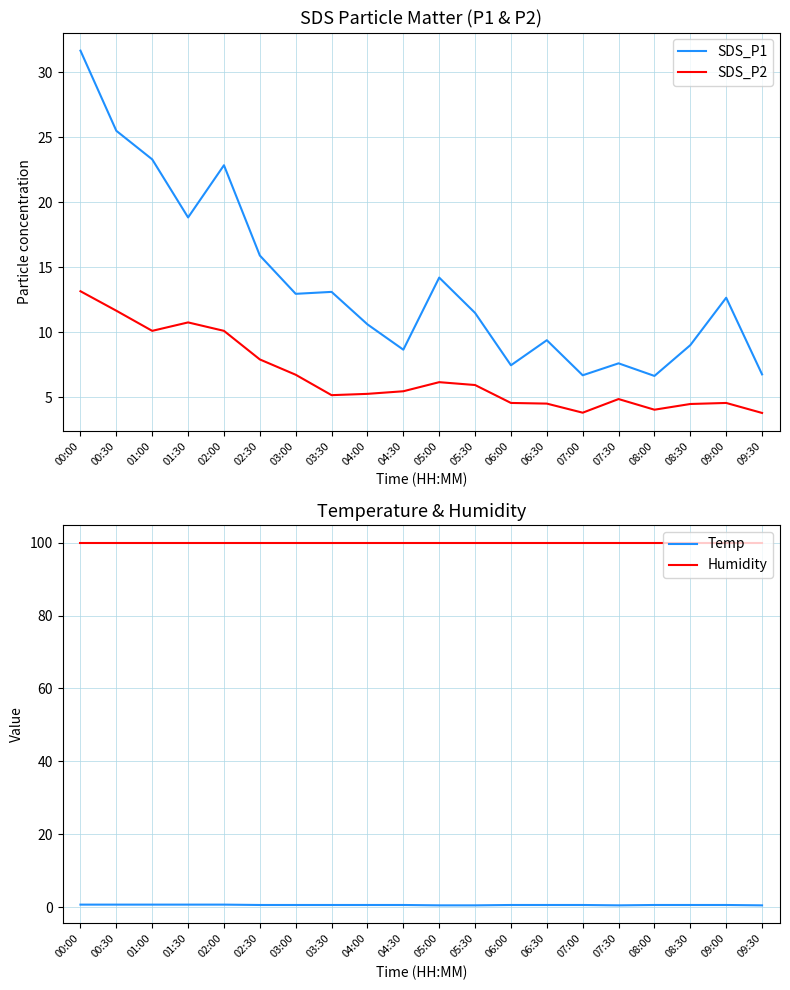

True or false: SDS_P2 and Humidity intersect in this chart.

False